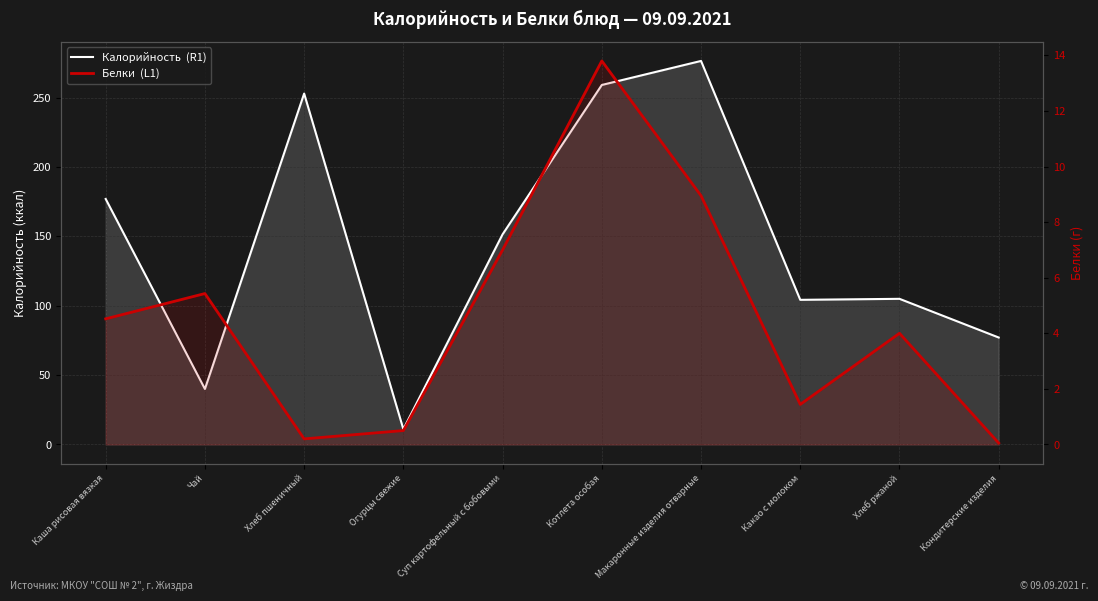

What is the spread (max minus min) of values at Макаронные изделия отварные?

267.6